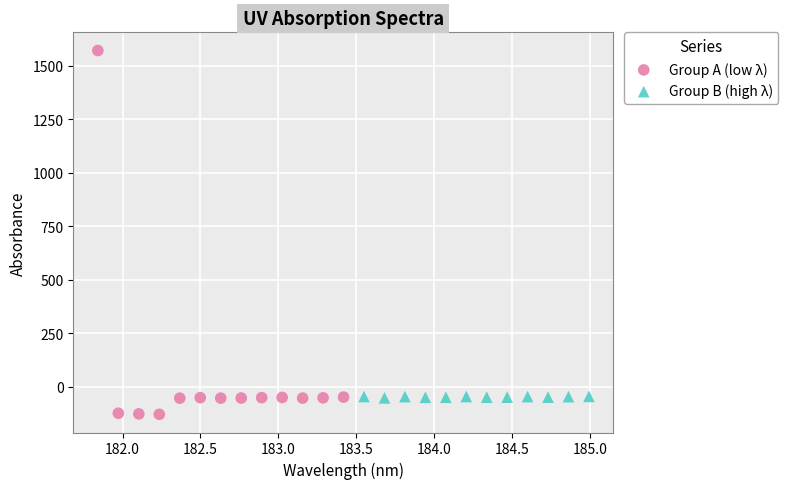

Which series reaches the maximum Y coordinate?

Group A (low λ)